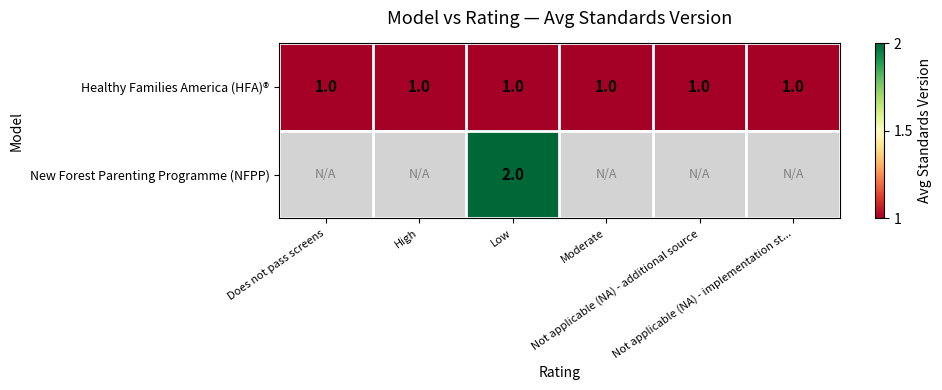

List the labels in order of Healthy Families America (HFA)® value, smallest first.

Does not pass screens, High, Low, Moderate, Not applicable (NA) - additional source, Not applicable (NA) - implementation st...